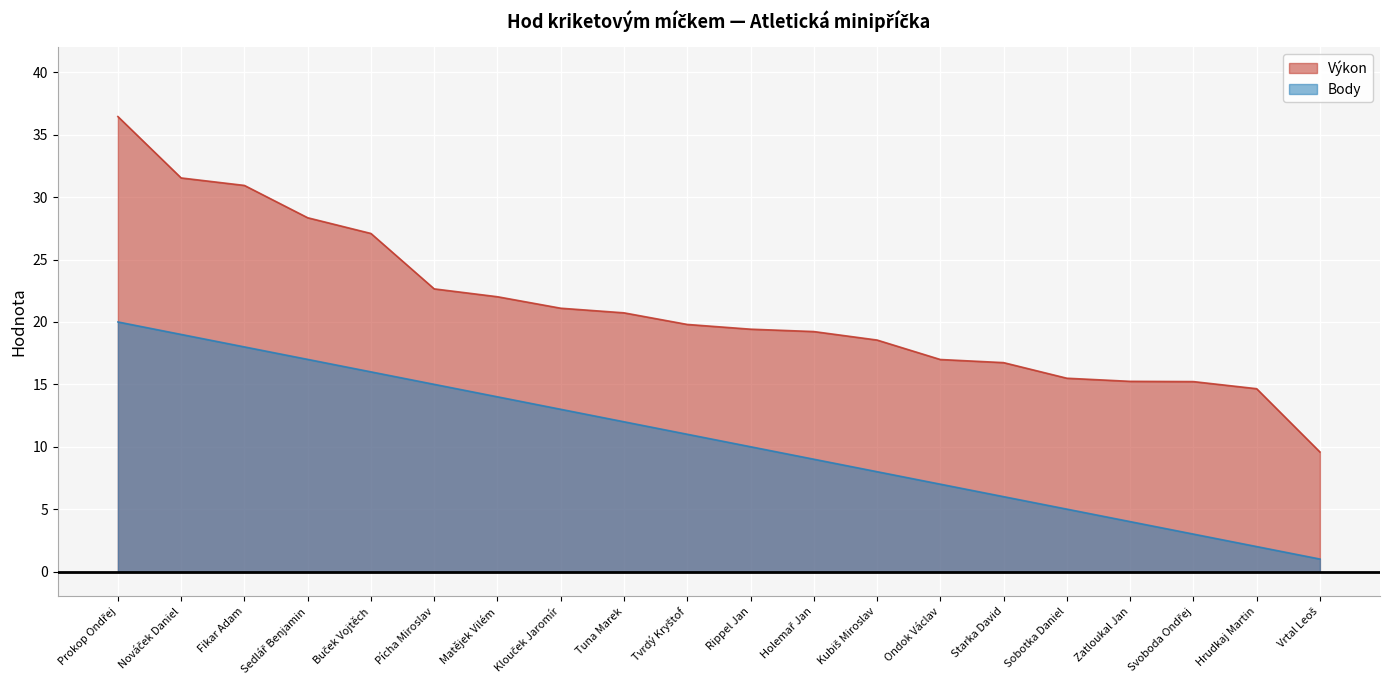

At which category is the sum across all series the highest?

Prokop Ondřej